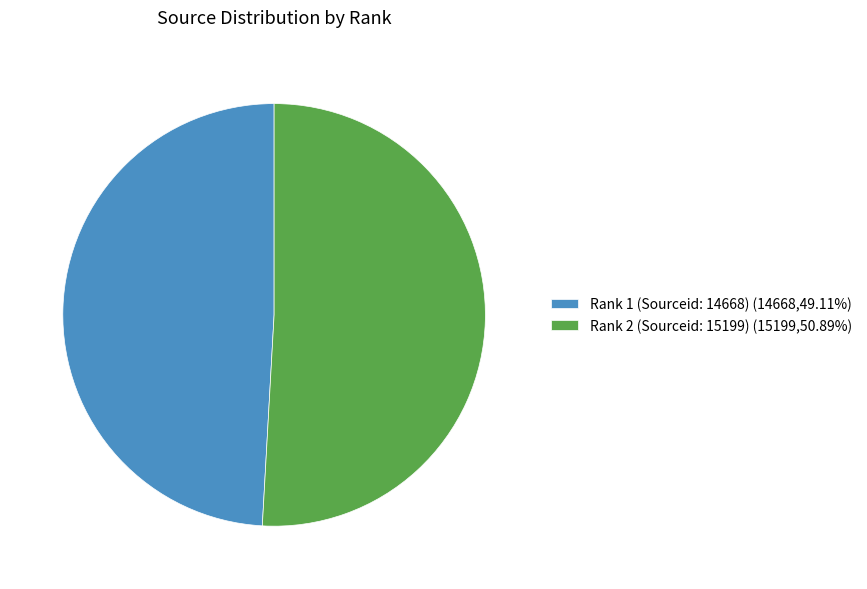

Approximately how many times larger is the value at Rank 1 (Sourceid: 14668) compared to Rank 2 (Sourceid: 15199)?

1.0